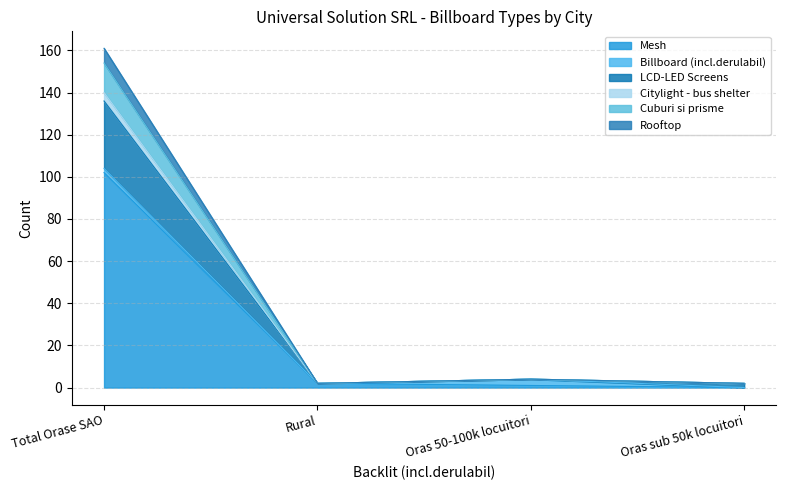

At how many categories does at least one series exceed 124?

1